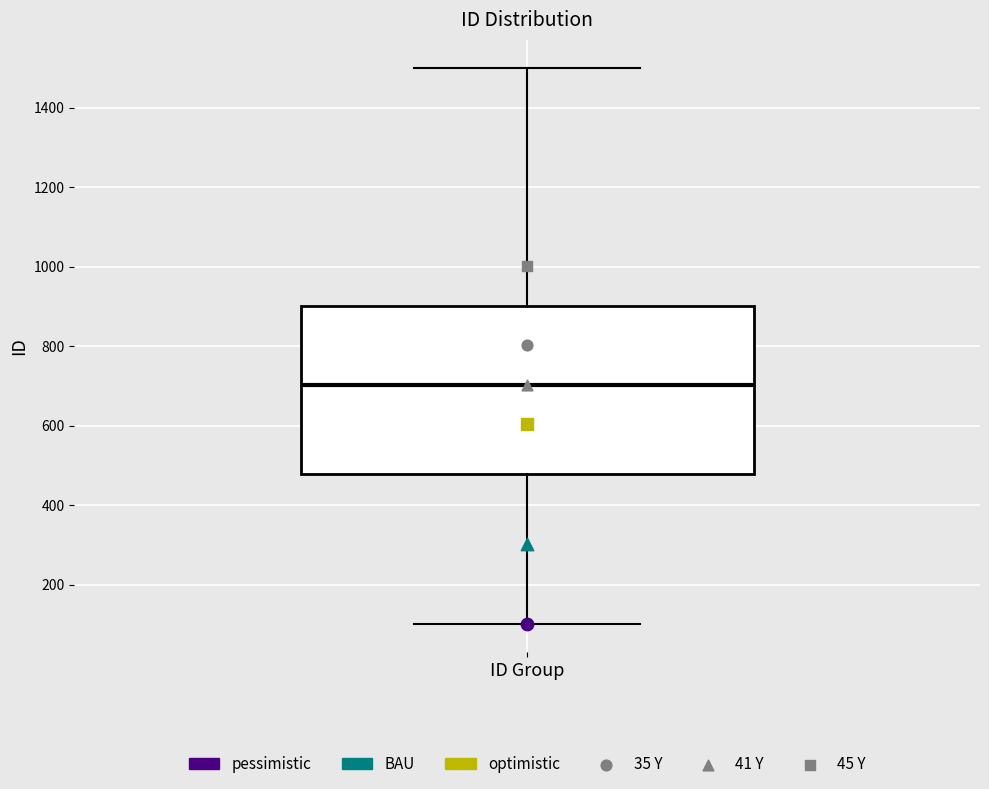

Transcribe this box plot: give where the median line is, the range the box spans, and where the two whiskers end, as read against the y-axis. The values are not printed on the chart, so give them approximately, as read against the axis.

median 700, box 480 to 900, whiskers 100 to 1500